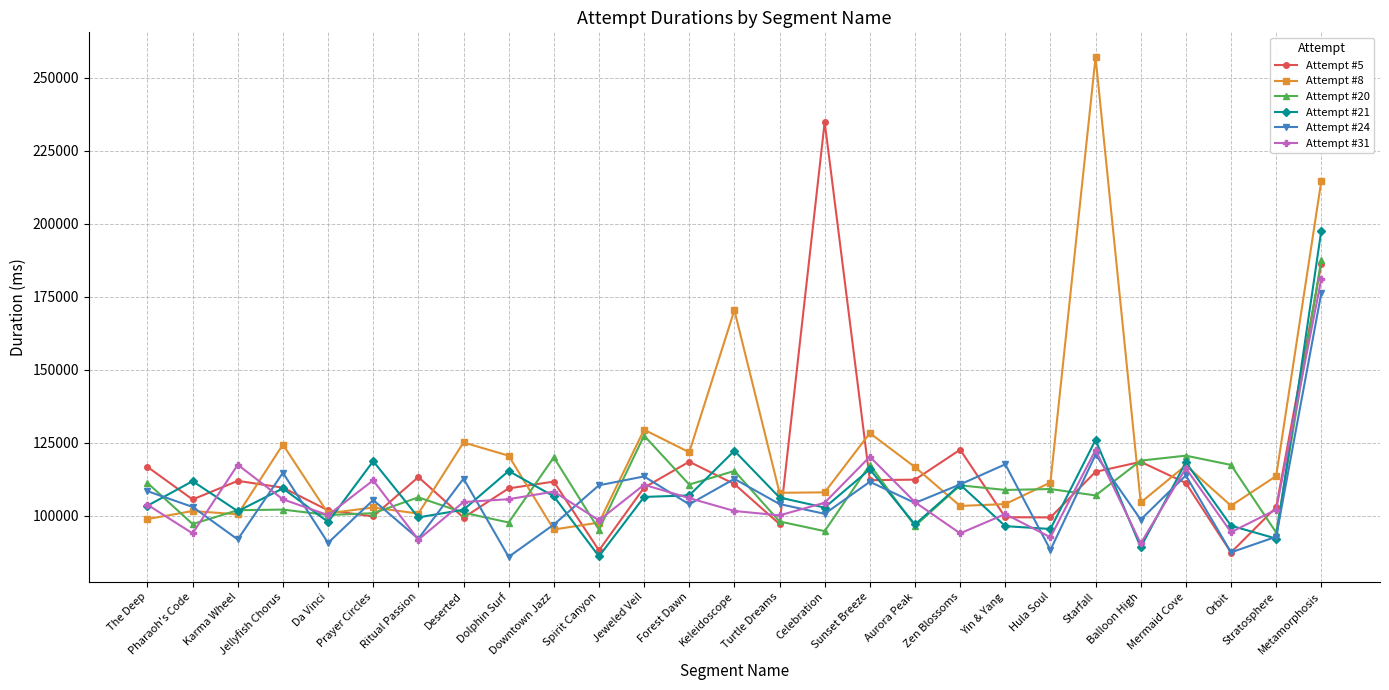

What is the average value of the Attempt #5 series?

115044